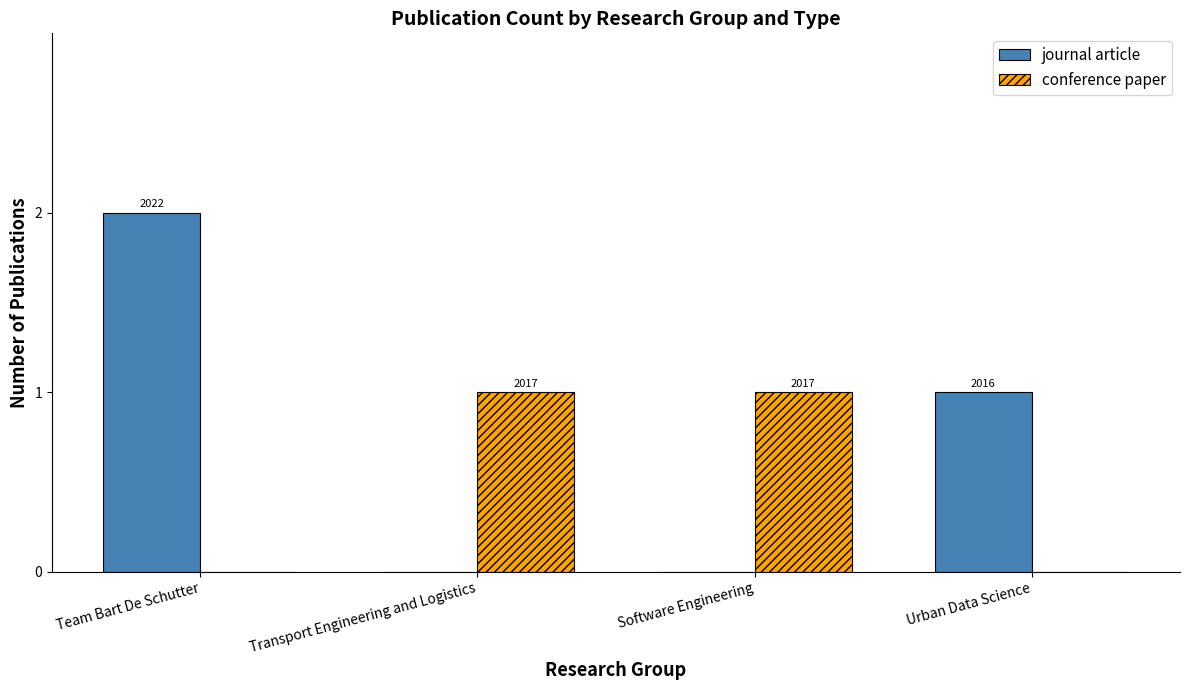

What is the sum of all journal article values?

3